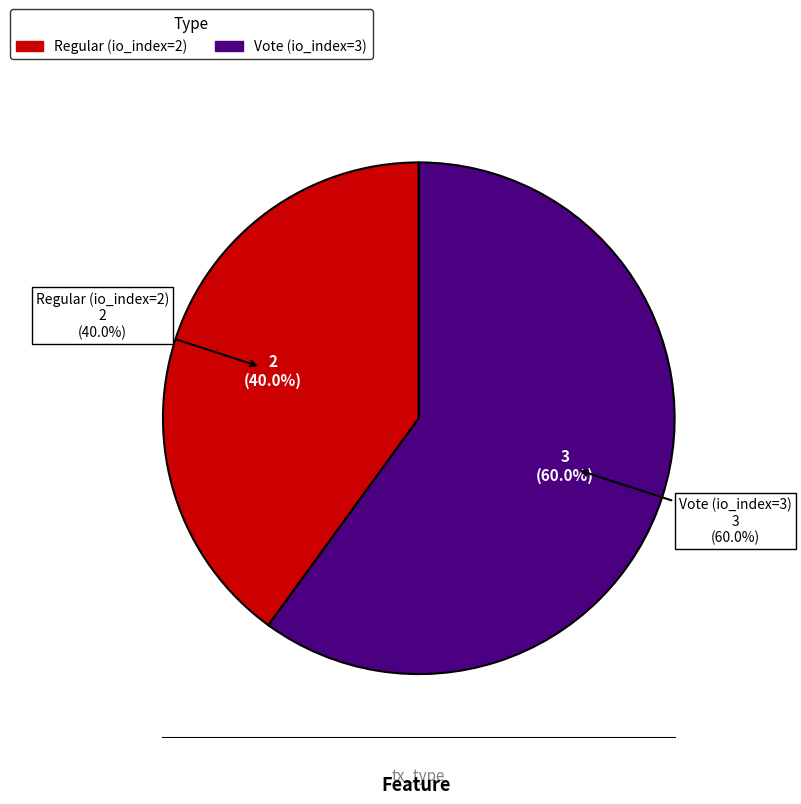

What is the change in value from Regular (io_index=2) to Vote (io_index=3)?

+1